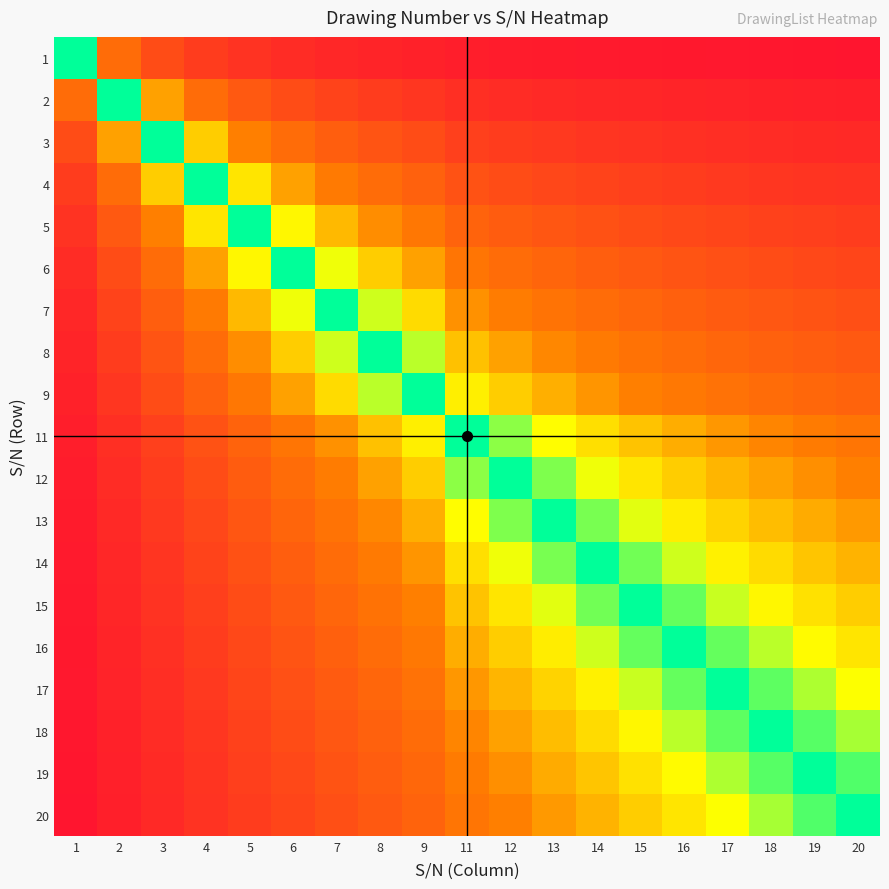

What is the total value across all series at 15?

7.5